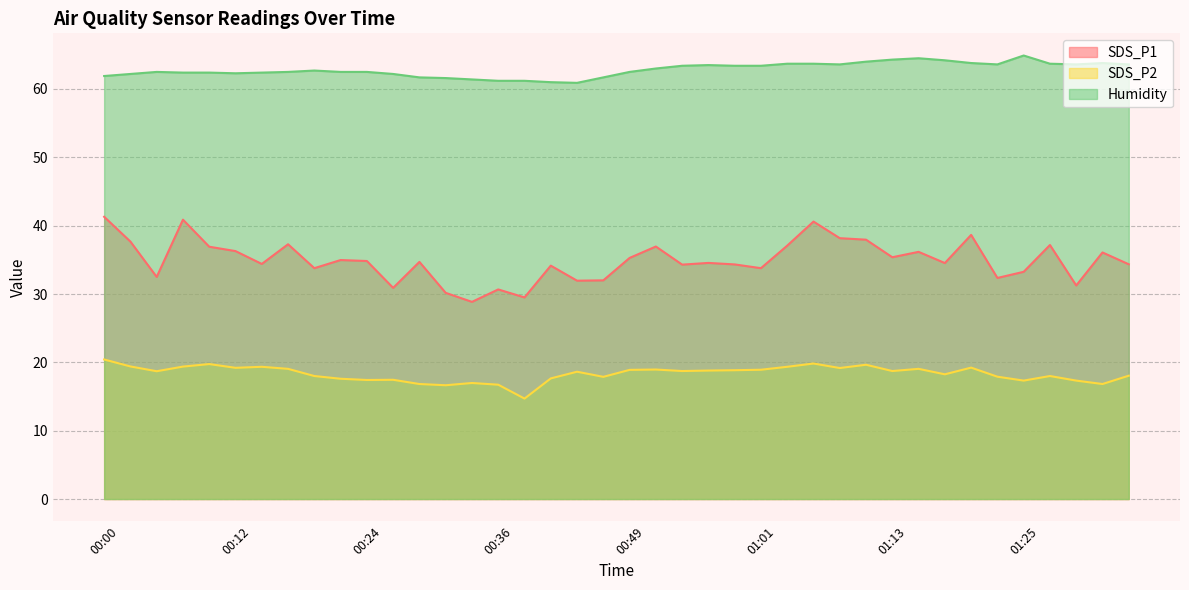

What position from the right is 00:24?

30